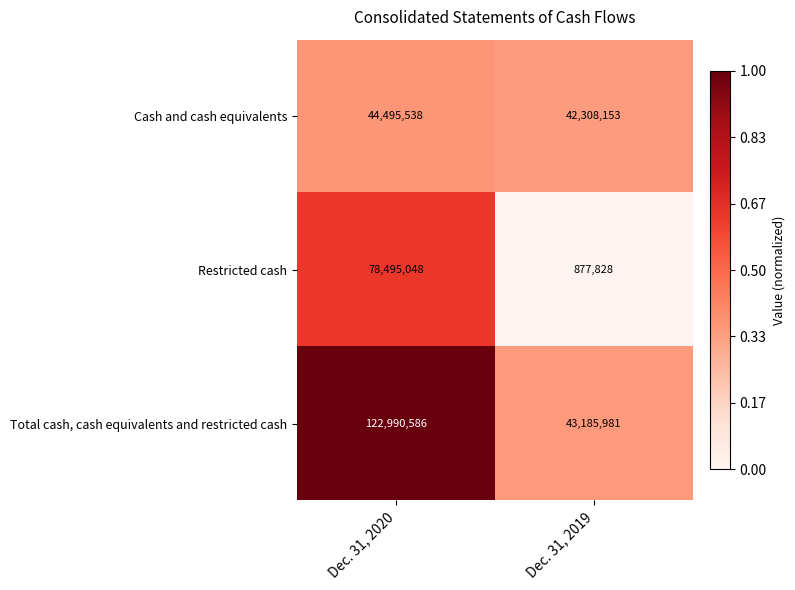

What is the approximate value of Restricted cash at Dec. 31, 2020?

78495048